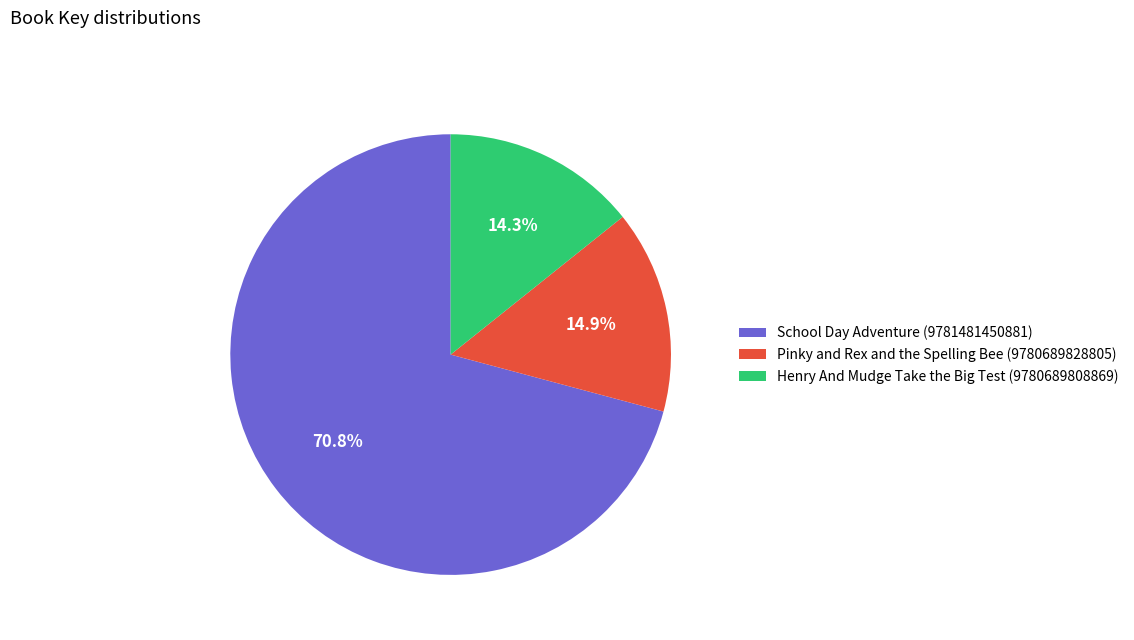

Approximately how many times larger is the value at School Day Adventure (9781481450881) compared to Henry And Mudge Take the Big Test (9780689808869)?

5.0